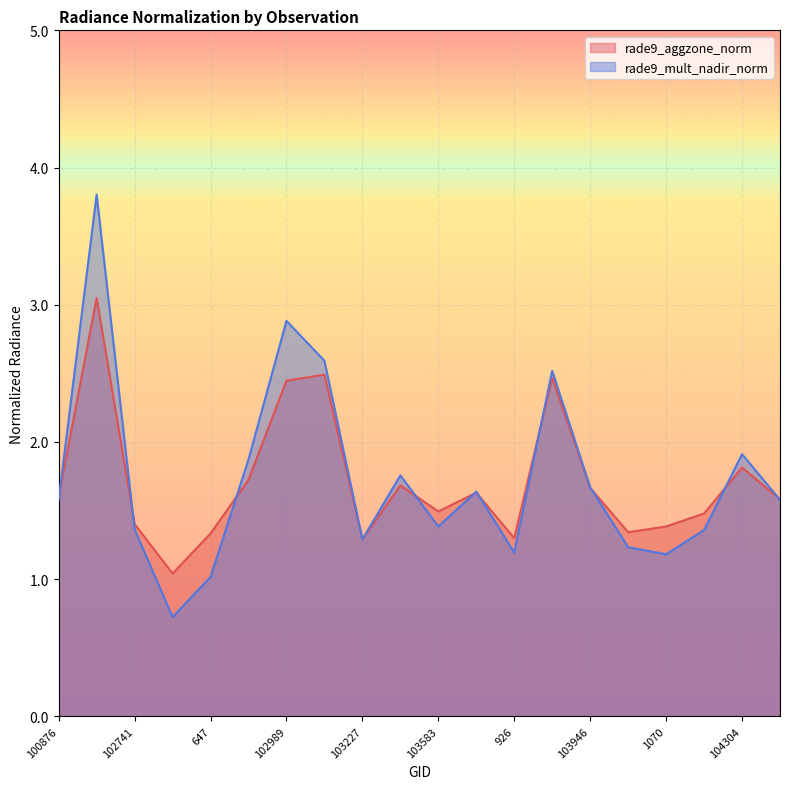

Is the value of rade9_mult_nadir_norm at 103227 greater than the value of rade9_aggzone_norm at 926?

No